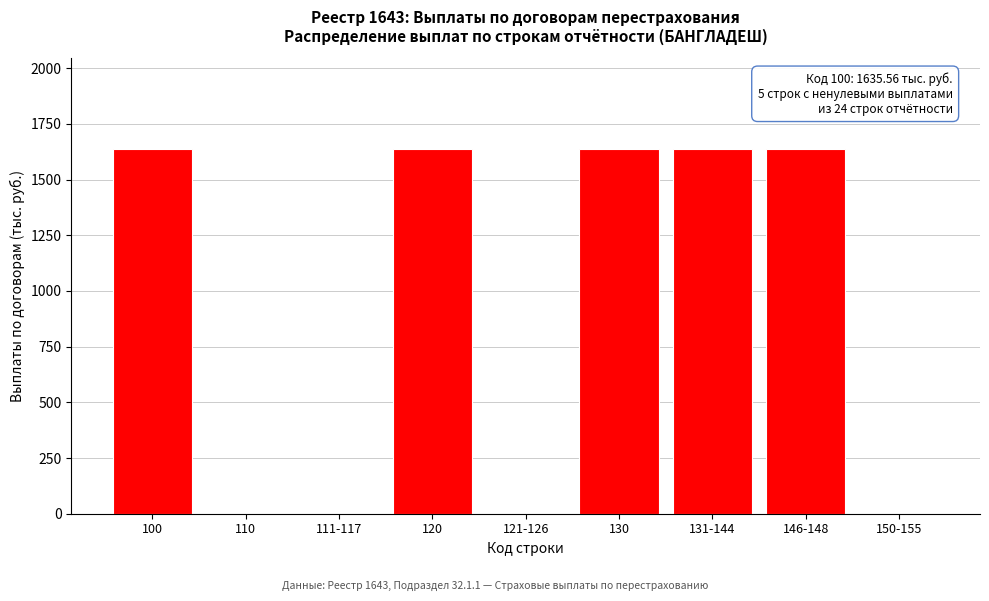

Reading left to right, extract all data points from this chart.

100=1635.6	110=0.0	111-117=0.0	120=1635.6	121-126=0.0	130=1635.6	131-144=1635.6	146-148=1635.6	150-155=0.0